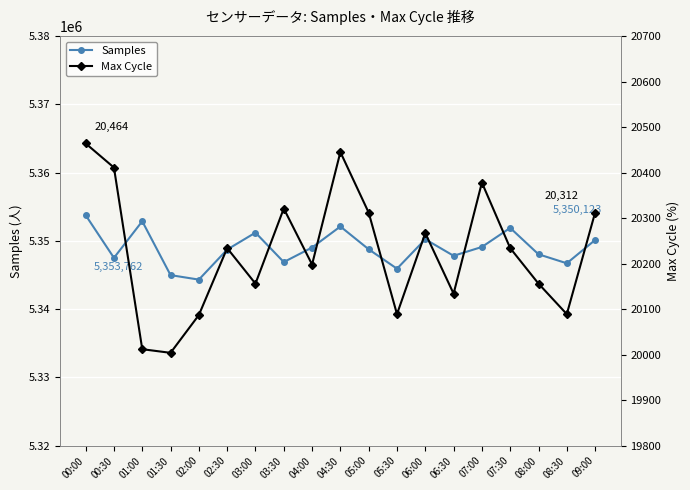

Rank the categories by Max Cycle value from lowest to highest.

01:30, 01:00, 02:00, 05:30, 08:30, 06:30, 03:00, 08:00, 04:00, 02:30, 07:30, 06:00, 05:00, 09:00, 03:30, 07:00, 00:30, 04:30, 00:00